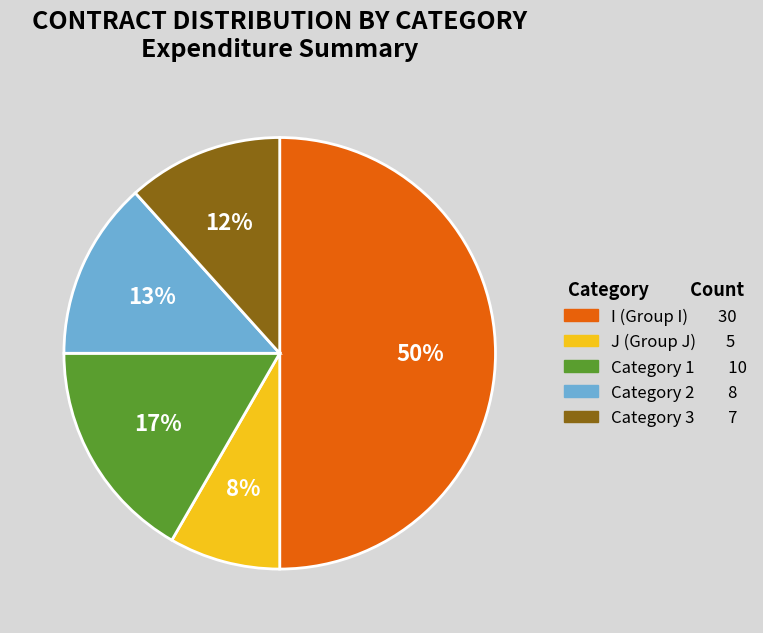

To the nearest percent, what is the difference between the largest and smallest slice percentages?

42%